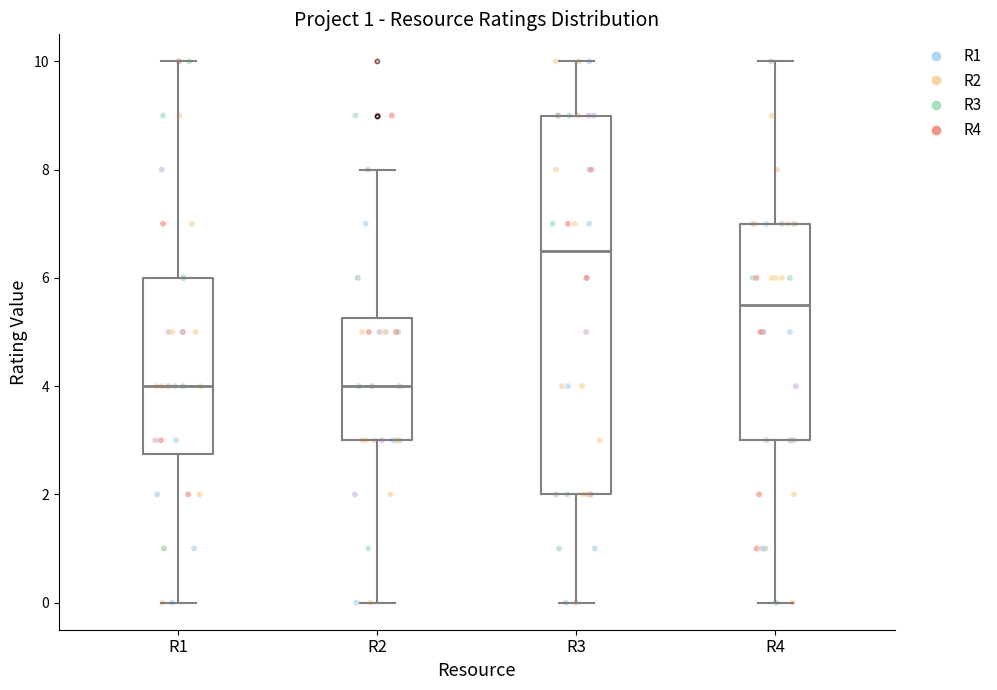

Which box's median line is the highest?

R3